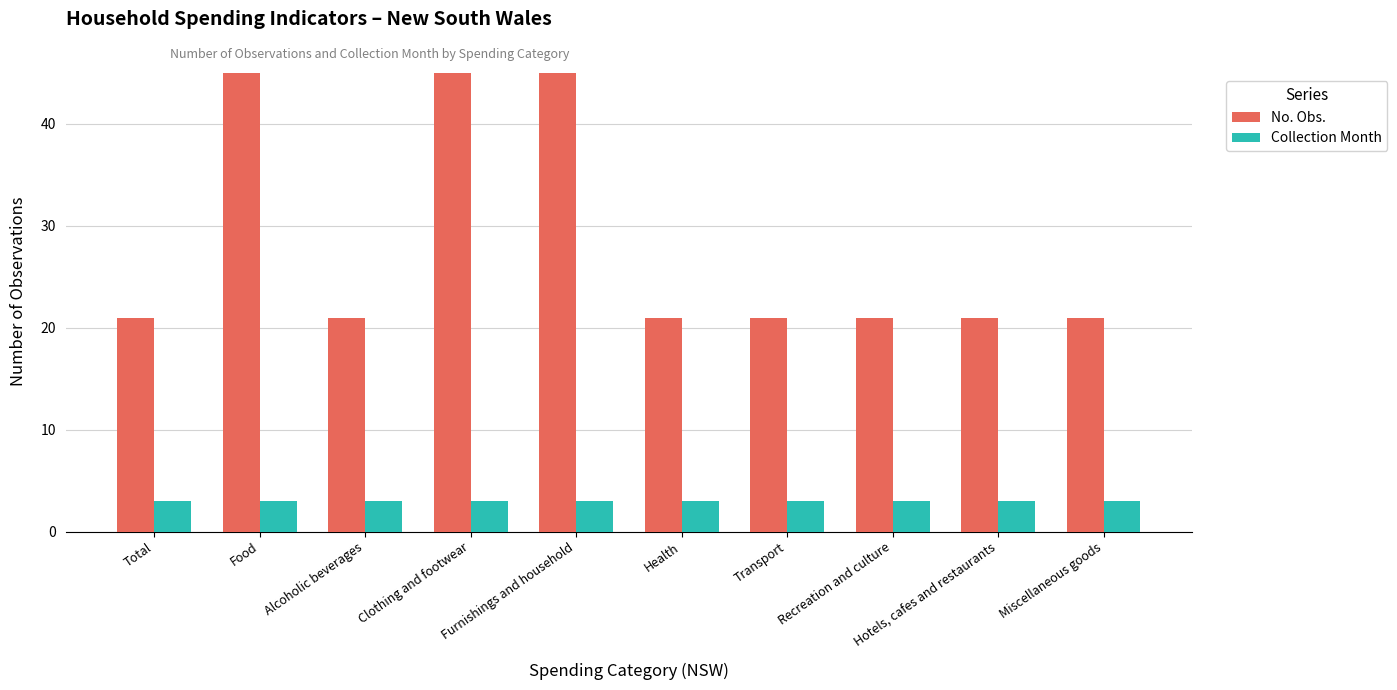

Are the bars grouped side by side (vs. stacked)?

Yes